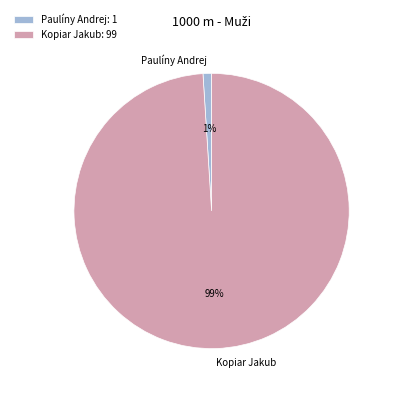

To the nearest percent, what is the combined percentage of Kopiar Jakub and Paulíny Andrej?

100%